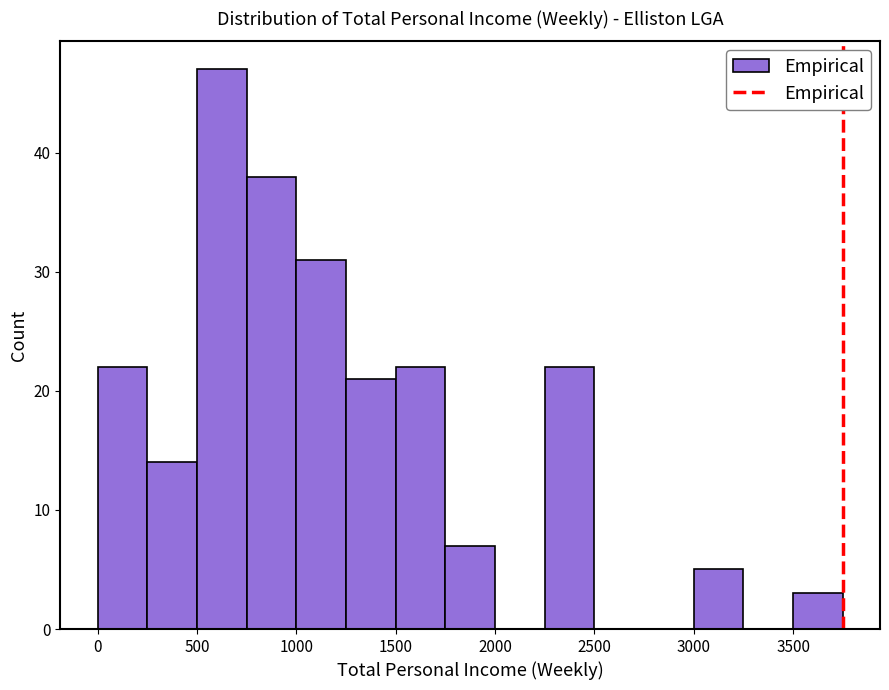

Over which range of the x-axis is the bar tallest?

500 to 750